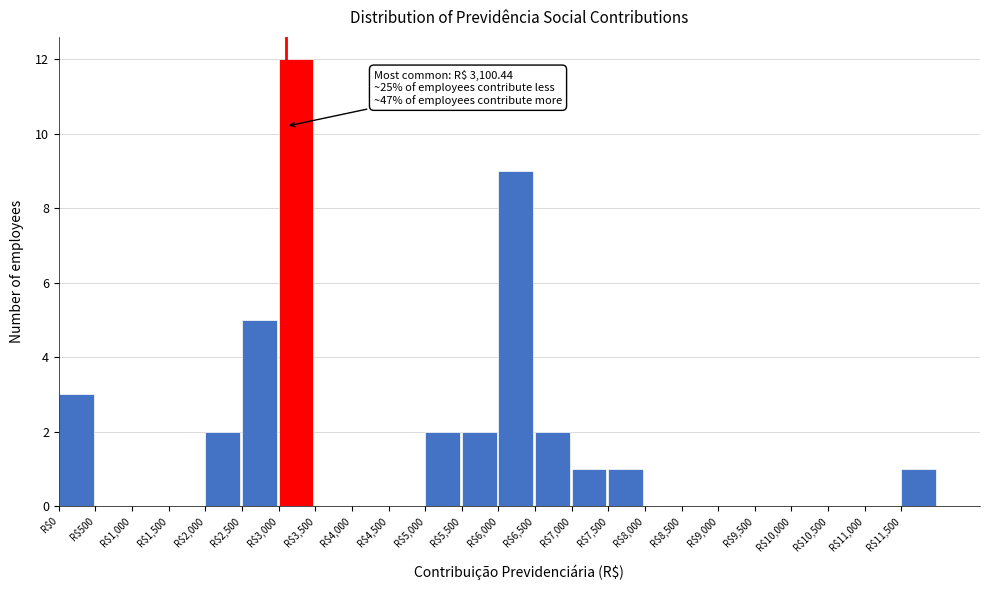

Over which range of the x-axis is the bar tallest?

3000 to 3500